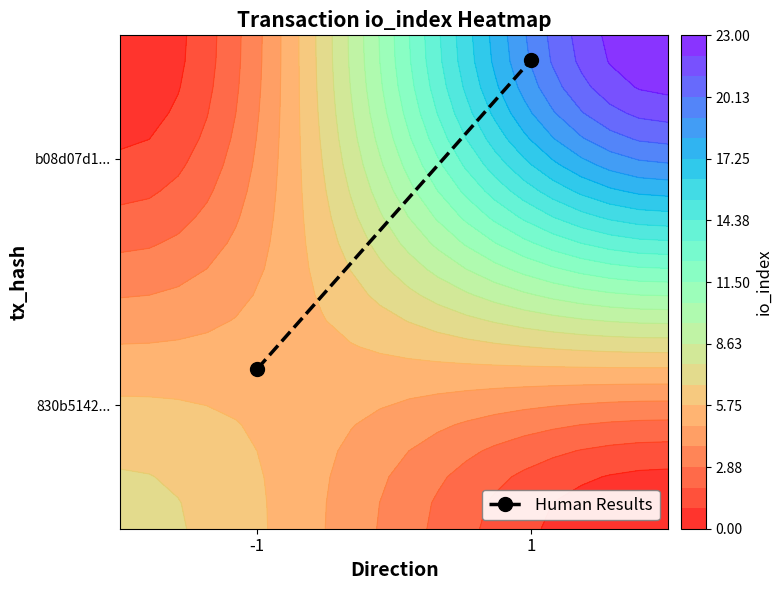

Which label corresponds to the largest value in the chart?

1